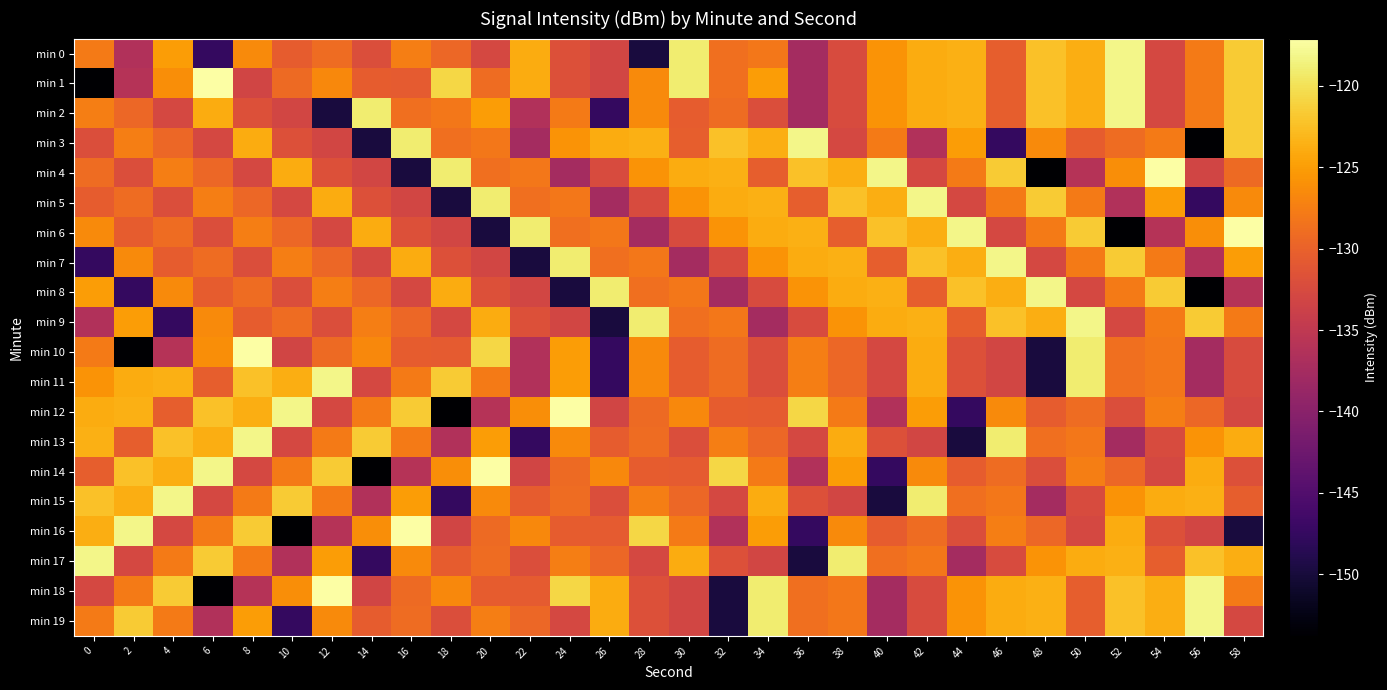

What is the total value across all series at 56?

-2625.1